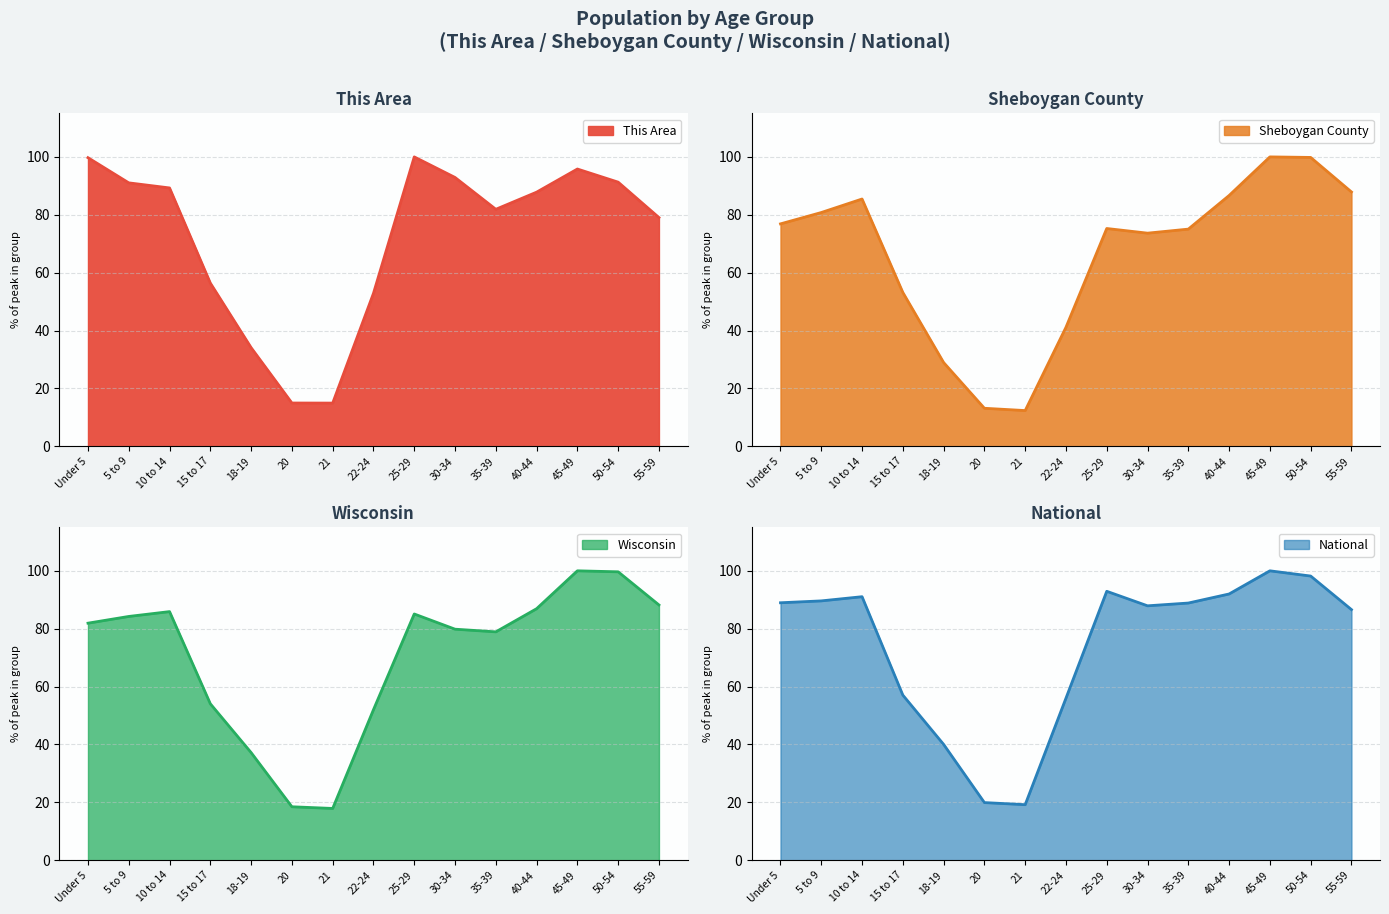

At which label does National first exceed 88?

Under 5